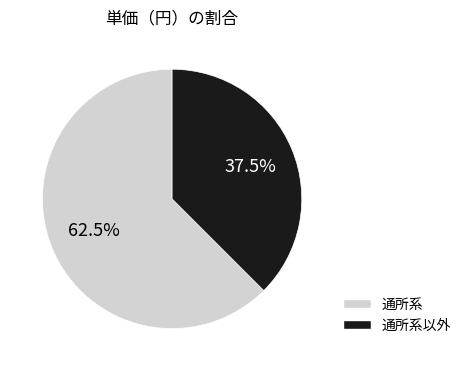

Is there any slice that represents more than half of the pie?

Yes